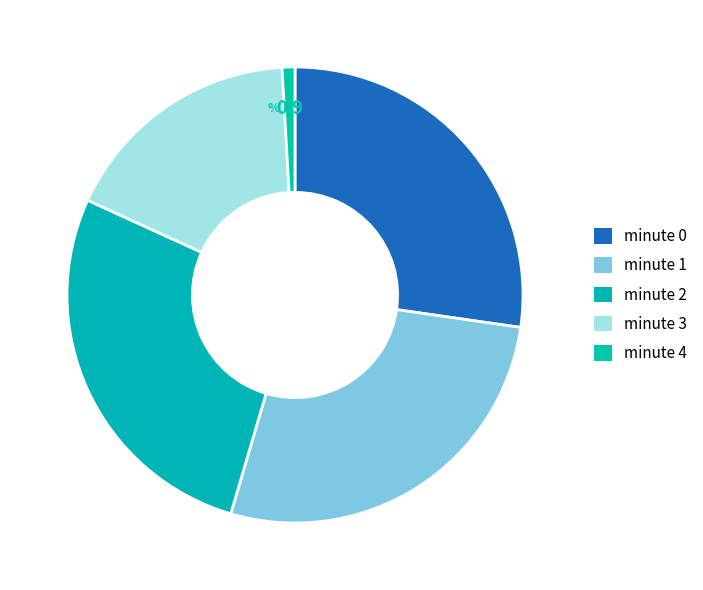

To the nearest percent, what is the difference between the largest and smallest slice percentages?

26%